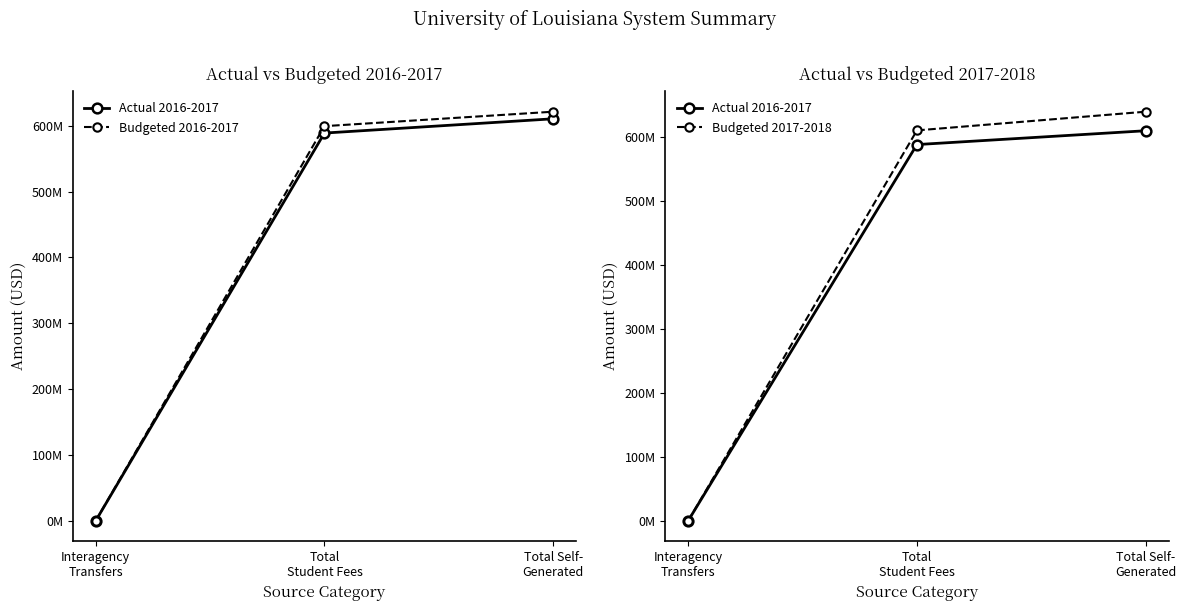

At which label does Actual 2016-2017 first exceed 588843207?

Total
Student Fees